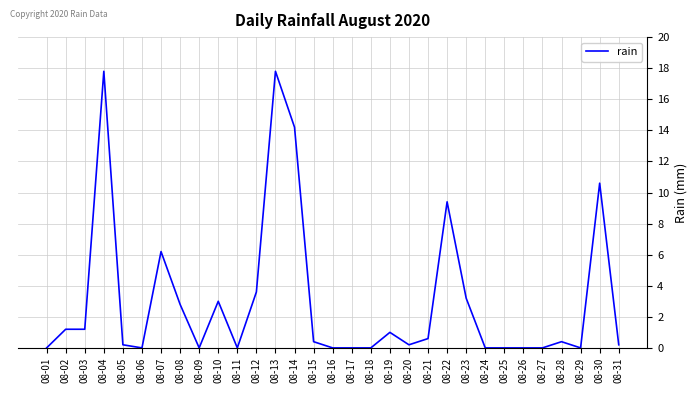

What is the difference between the values at 08-23 and 08-04?

14.6